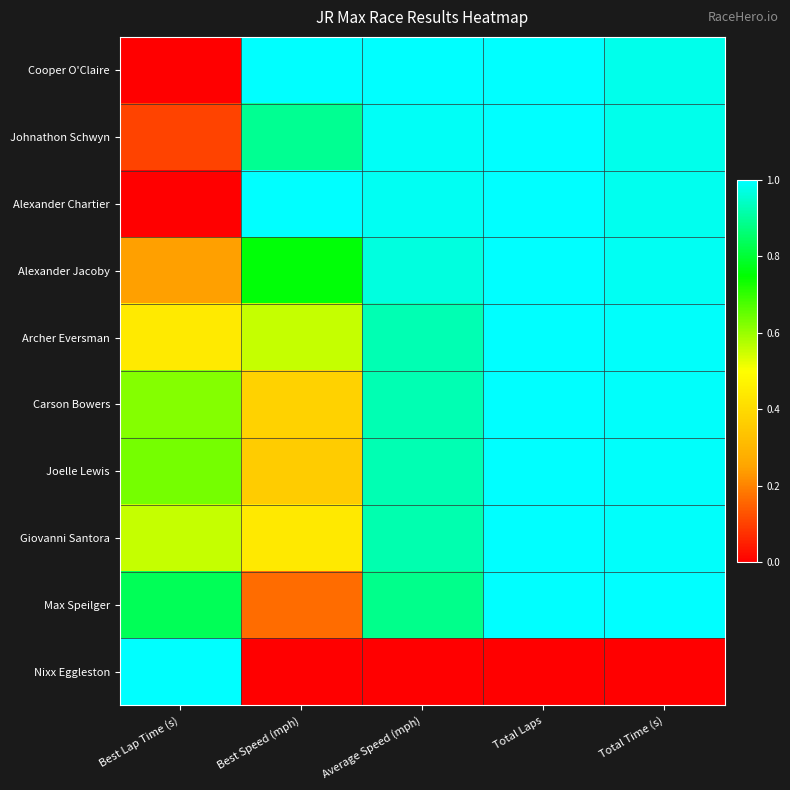

What is the greatest value displayed?

1.0